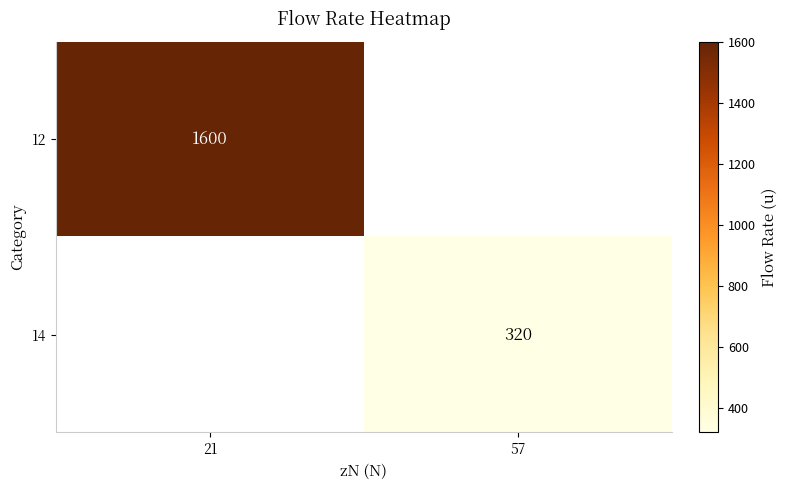

How many data points does each series have?

2